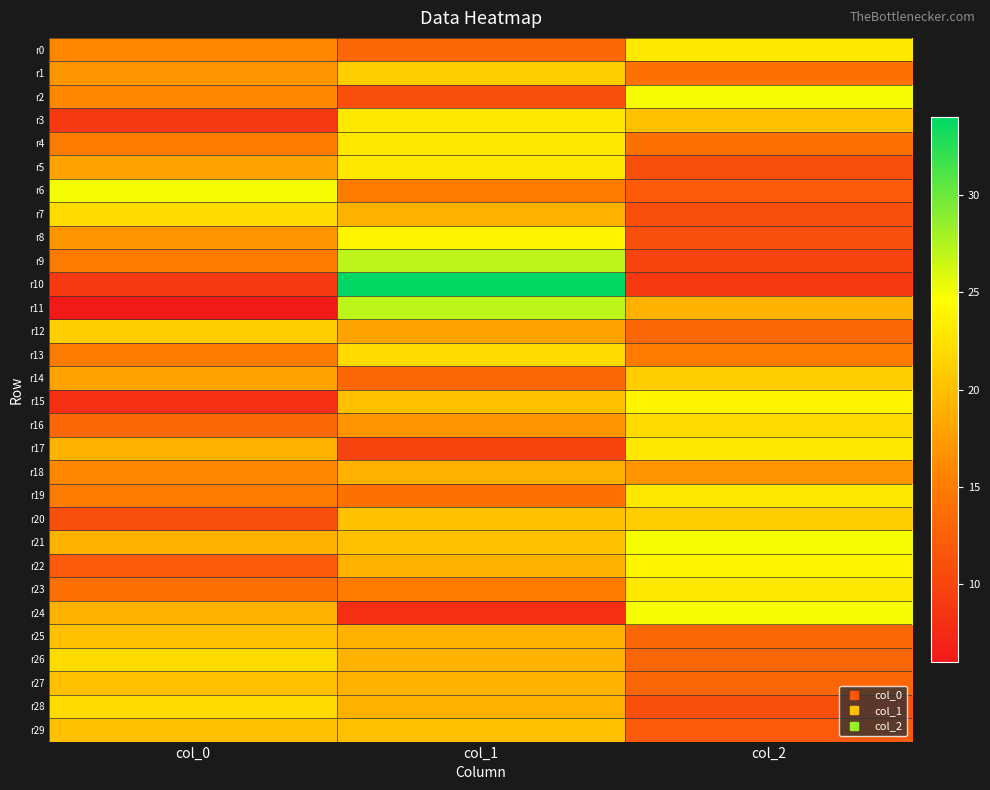

What is the total value across all series at col_0?

489